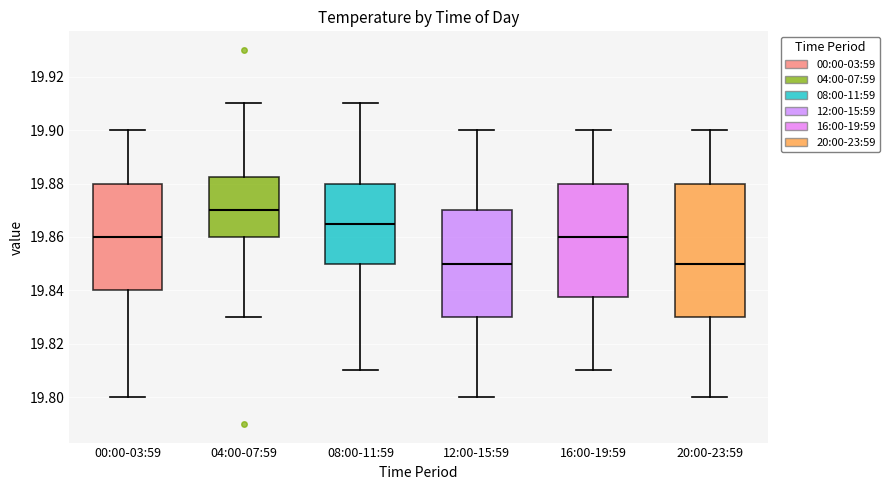

Reading left to right, transcribe this box plot: for each box, give where its median line is, the range the box spans, and where its two whiskers end, as read against the y-axis. The values are not printed on the chart, so give them approximately, as read against the axis.

00:00-03:59: median 19.860, box 19.840 to 19.880, whiskers 19.800 to 19.900
04:00-07:59: median 19.870, box 19.860 to 19.882, whiskers 19.830 to 19.910
08:00-11:59: median 19.866, box 19.850 to 19.880, whiskers 19.810 to 19.910
12:00-15:59: median 19.850, box 19.830 to 19.870, whiskers 19.800 to 19.900
16:00-19:59: median 19.860, box 19.838 to 19.880, whiskers 19.810 to 19.900
20:00-23:59: median 19.850, box 19.830 to 19.880, whiskers 19.800 to 19.900